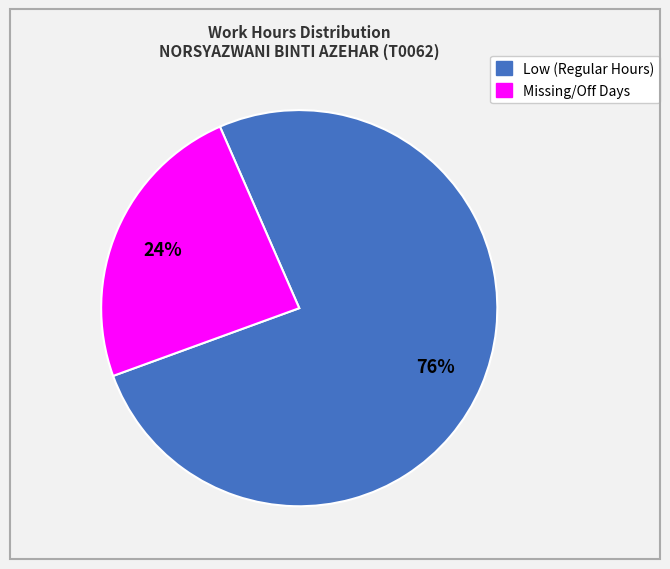

To the nearest percent, what is the average slice percentage?

50%